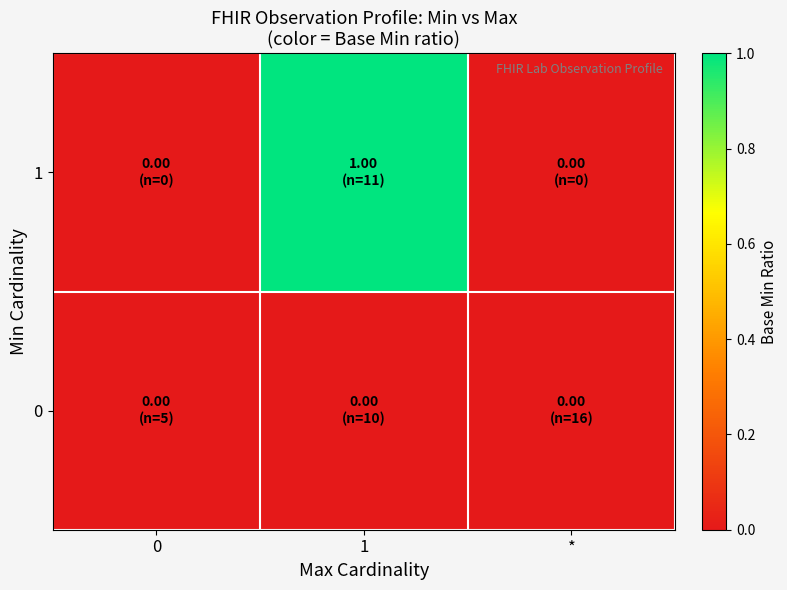

Rank the series at 1 from highest to lowest value.

1, 0